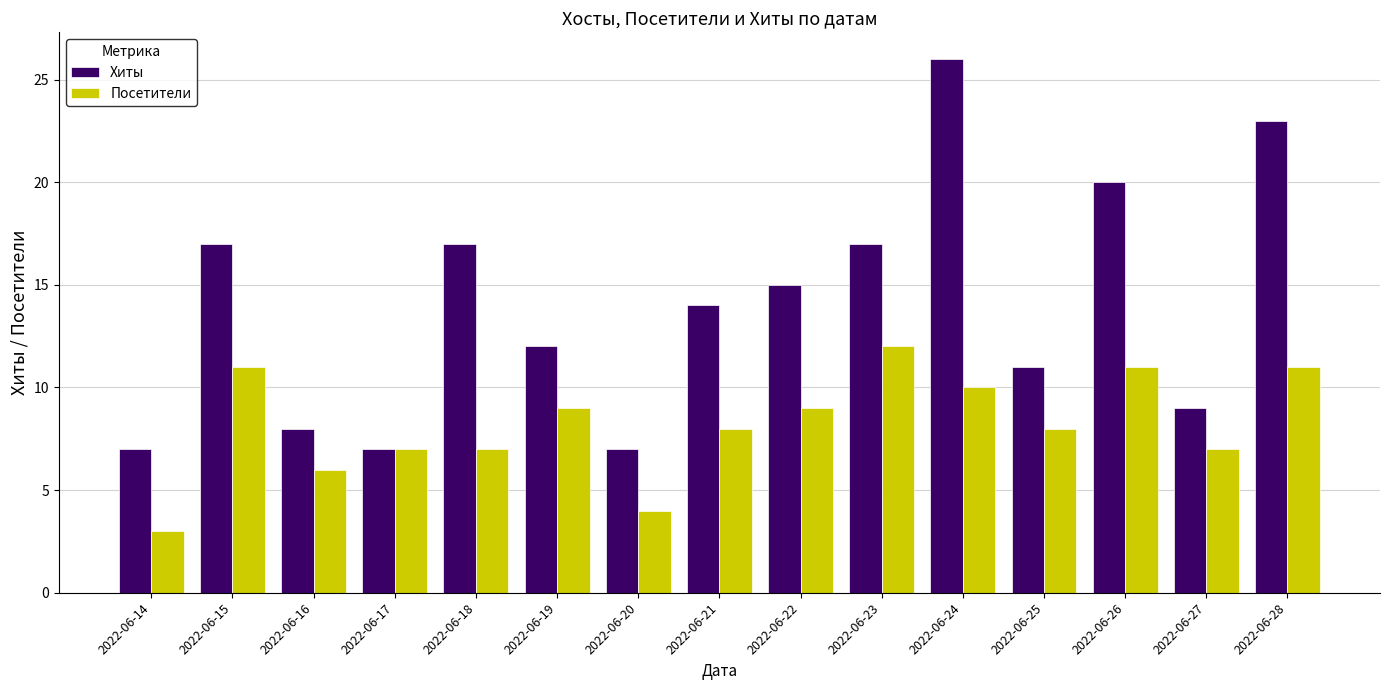

At which label does Посетители reach its minimum?

2022-06-14